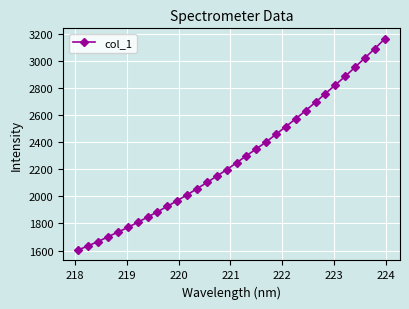

How many data points are less than 2247?

16